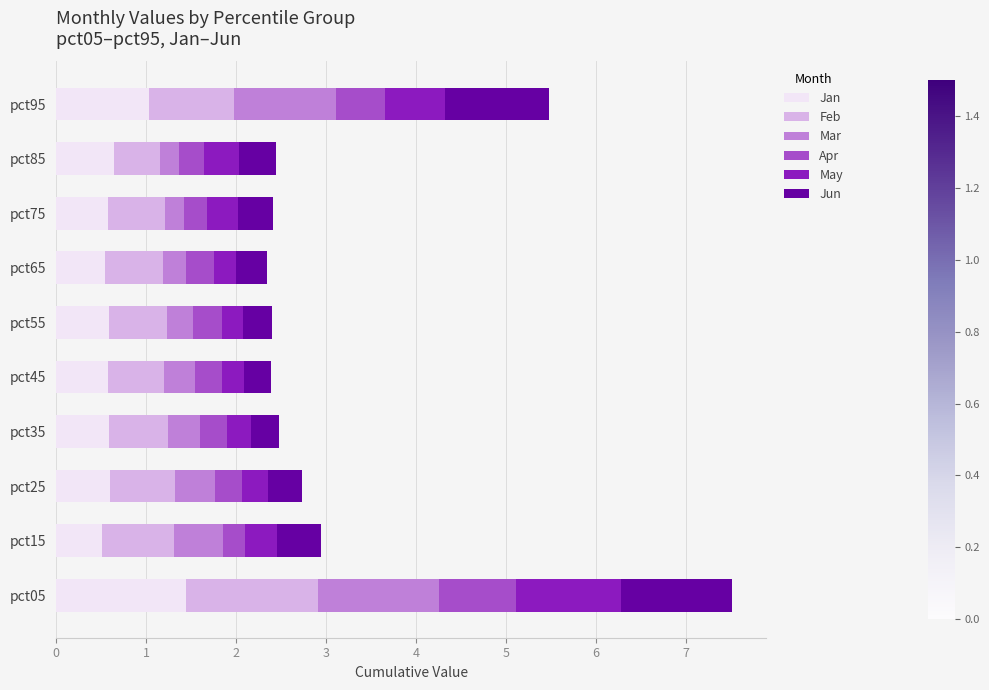

What is the maximum value for Jan?

1.4